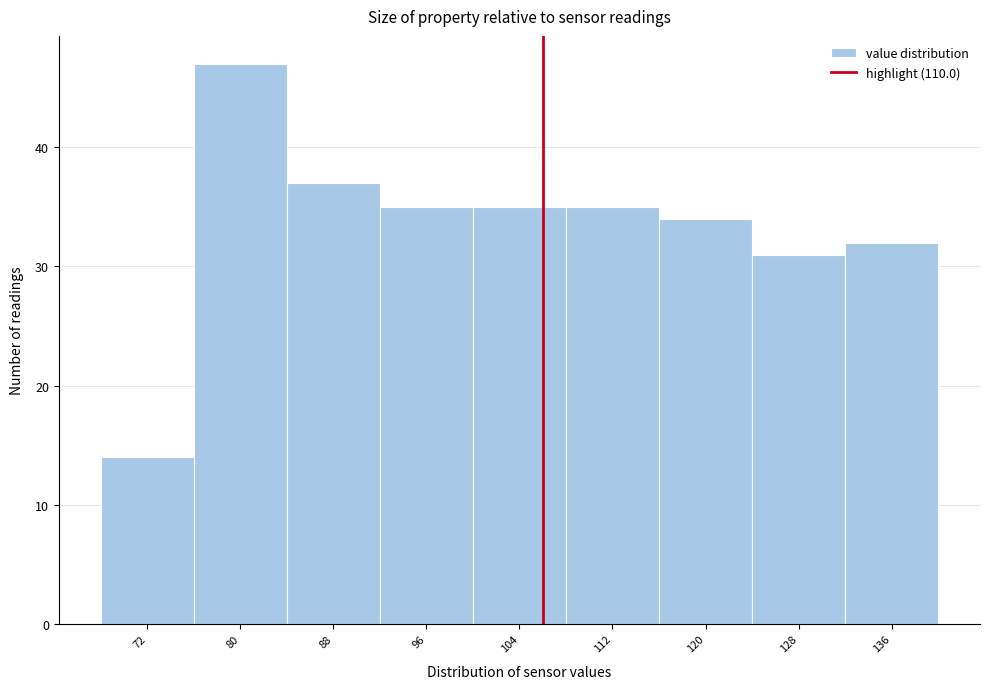

Reading left to right, transcribe all the data shown in this chart.

72=14	80=47	88=37	96=35	104=35	112=35	120=34	128=31	136=32